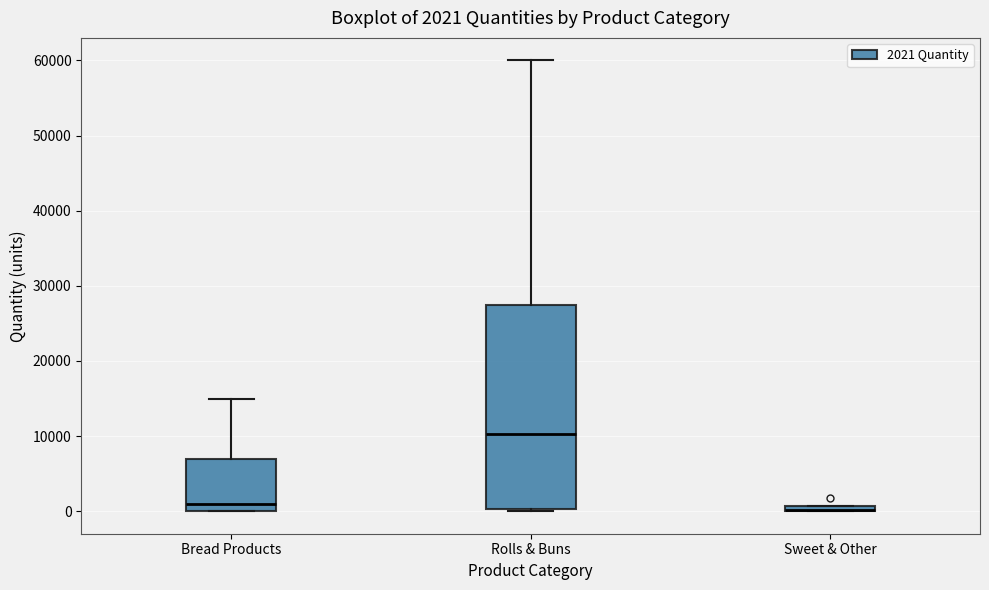

Comparing the boxes themselves (not the whiskers), which one is the tallest?

Rolls & Buns